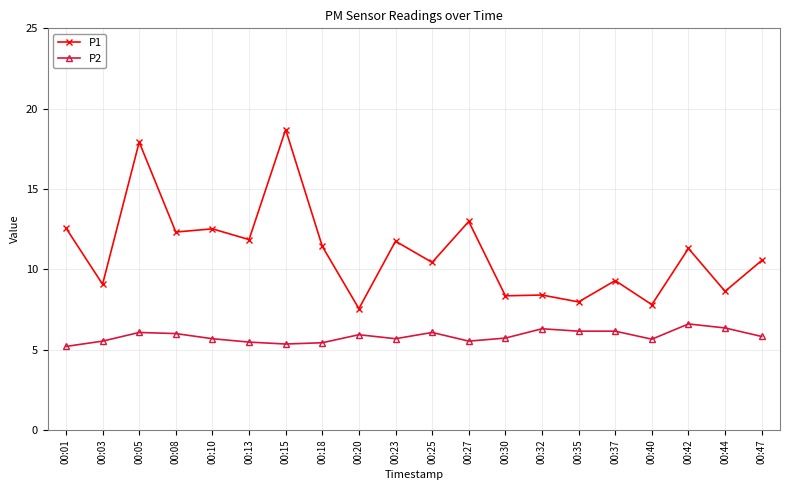

What is the highest value of the P1 series?

18.7